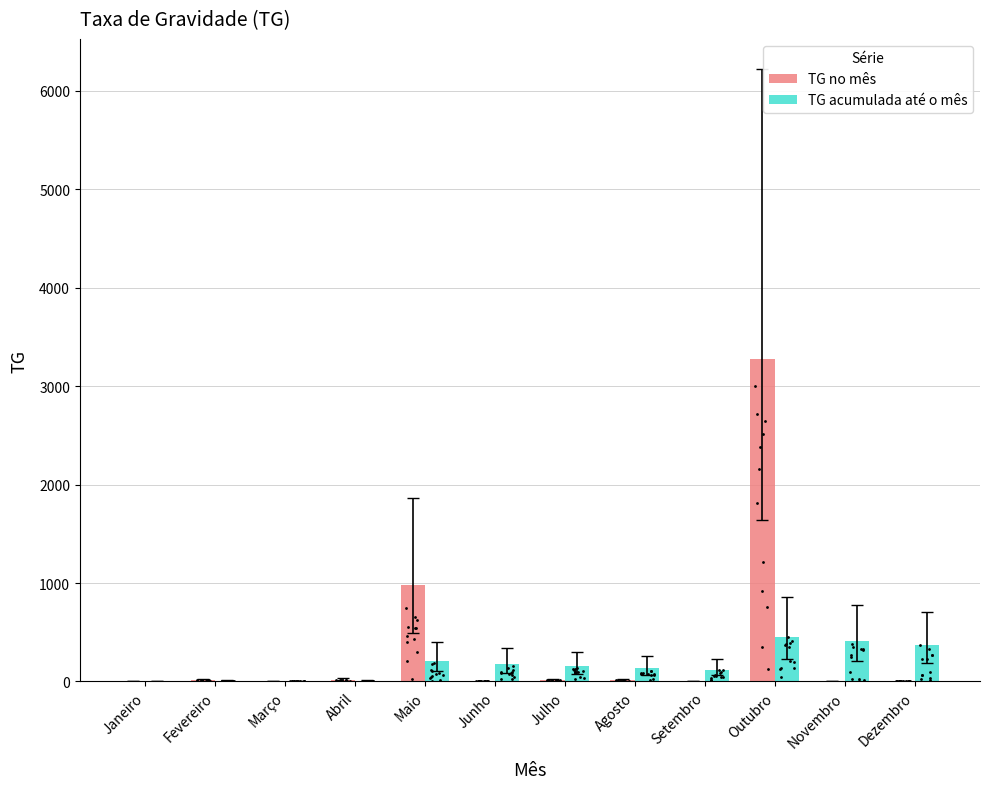

Is the value of TG no mês at Fevereiro greater than the value of TG acumulada até o mês at Janeiro?

Yes